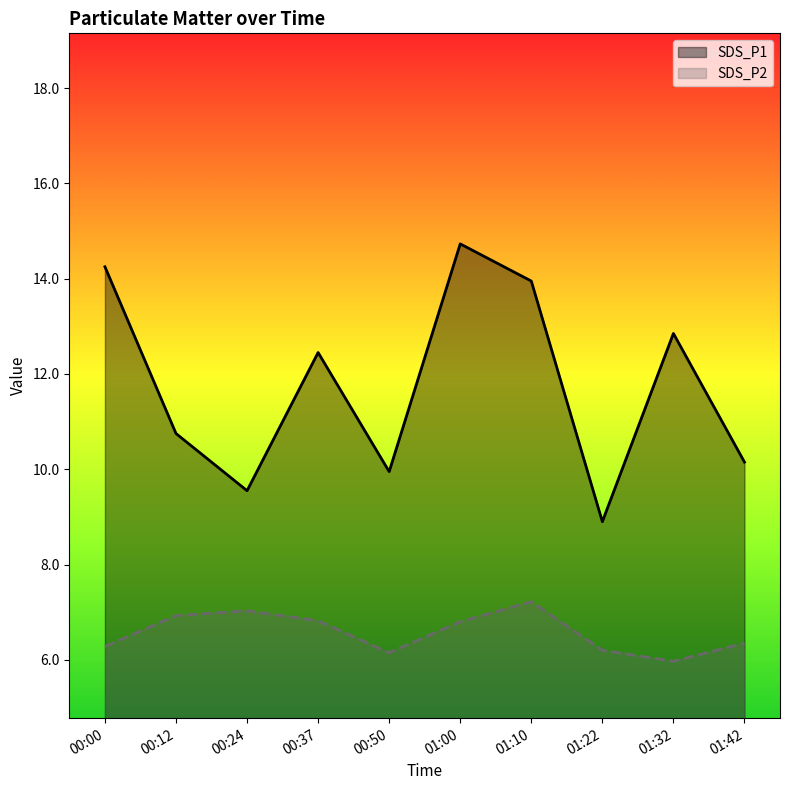

The SDS_P1 series shows 7.0 at 00:12. True or false?

False